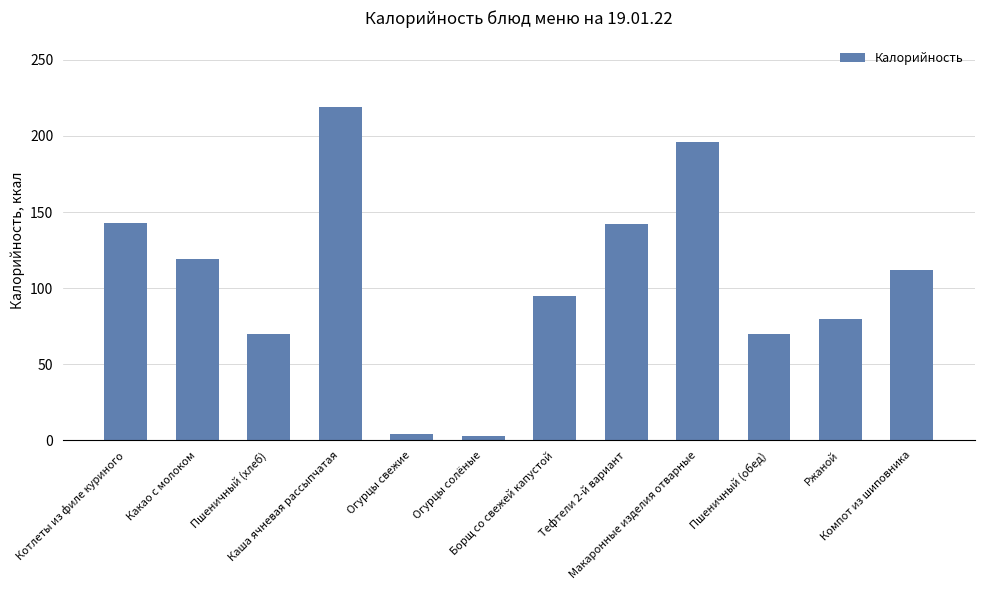

How many bars are there in total?

12